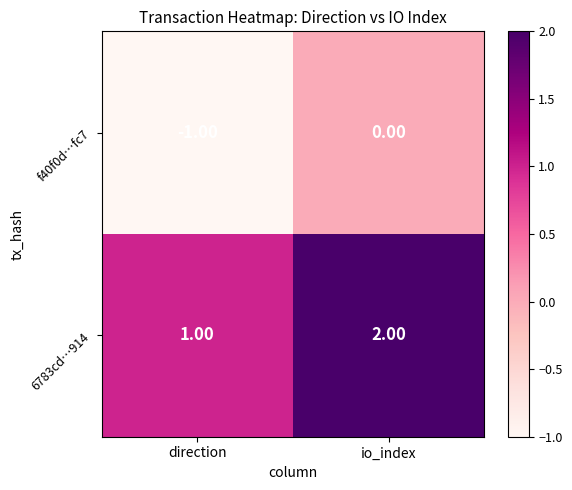

List the labels in order of 6783cd…914 value, largest first.

io_index, direction